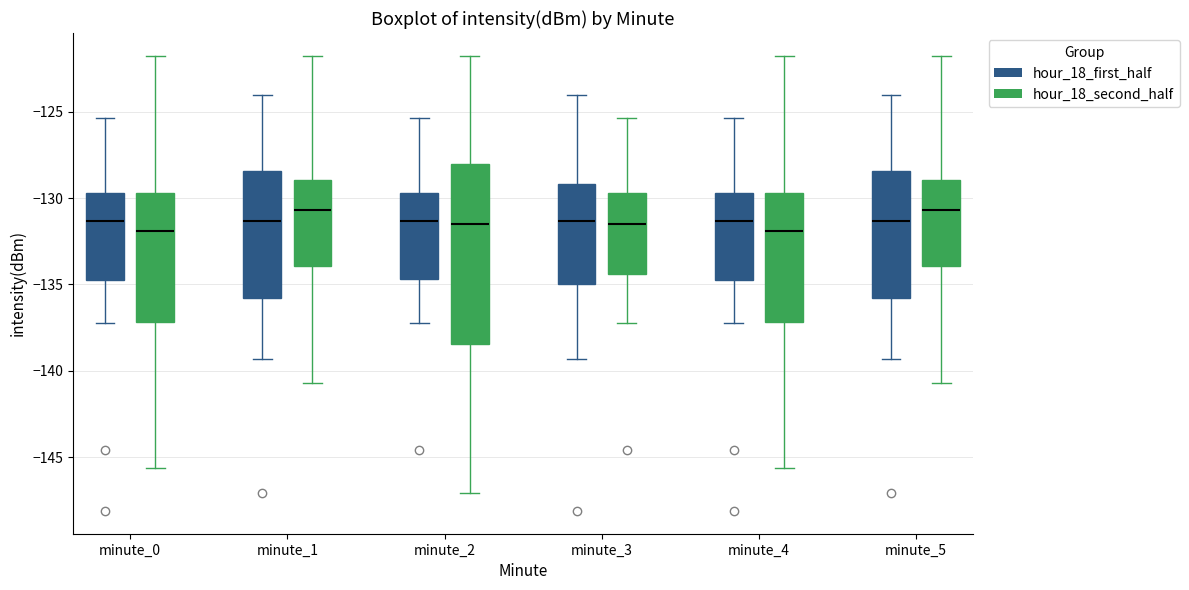

Which box is the tallest, from its lower edge to its upper edge?

minute_2 (hour_18_second_half)